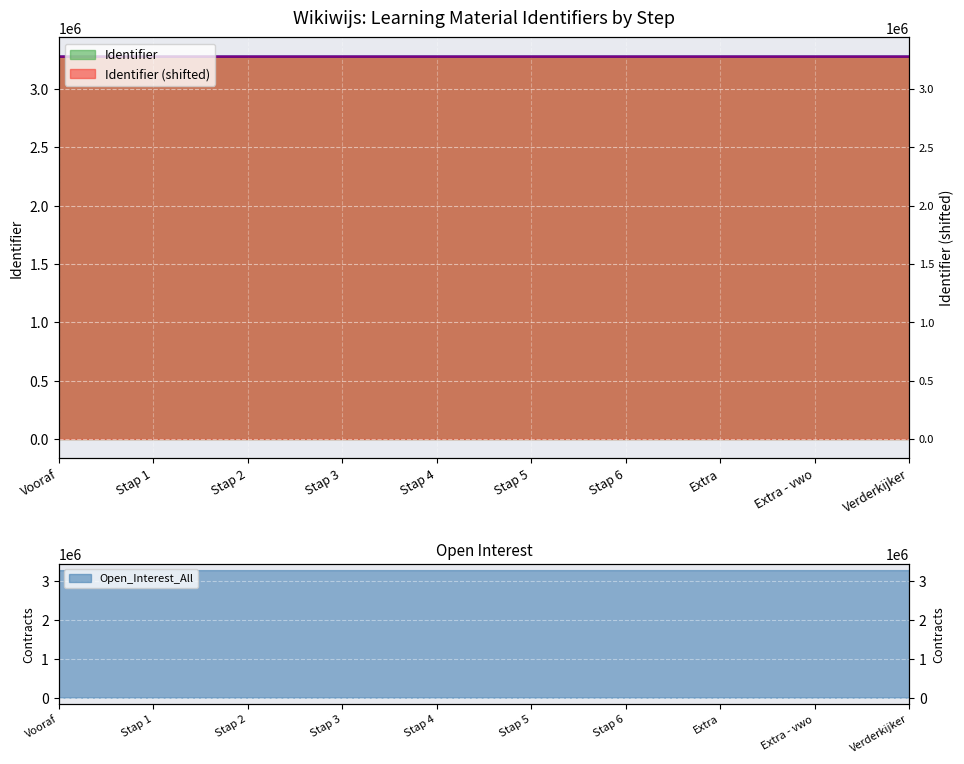

Reading left to right, transcribe all the data shown in this chart.

Identifier line: Vooraf=3278027	Stap 1=3278031	Stap 2=3278033	Stap 3=3278035	Stap 4=3278037	Stap 5=3278039	Stap 6=3278041	Extra=3278043	Extra - vwo=3278045	Verderkijker=3278048
Identifier shifted line: Vooraf=3278020	Stap 1=3278025	Stap 2=3278028	Stap 3=3278030	Stap 4=3278032	Stap 5=3278034	Stap 6=3278036	Extra=3278038	Extra - vwo=3278040	Verderkijker=3278044